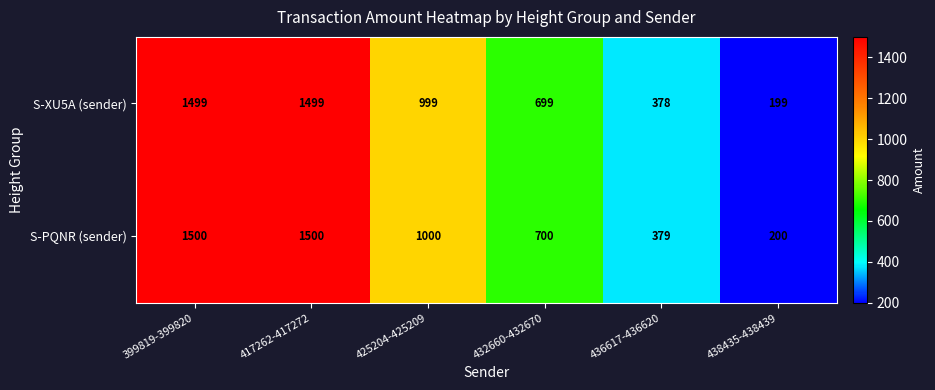

At how many categories does at least one series exceed 944?

3